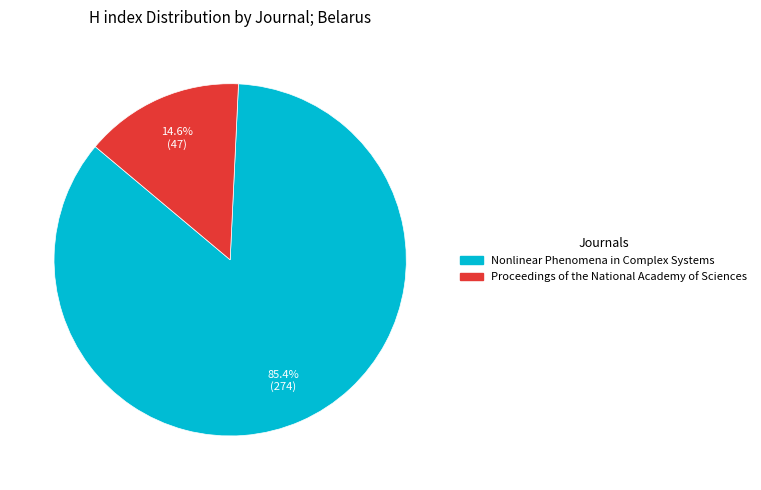

To the nearest percent, what is the combined percentage of Proceedings of the National Academy of Sciences and Nonlinear Phenomena in Complex Systems?

100%